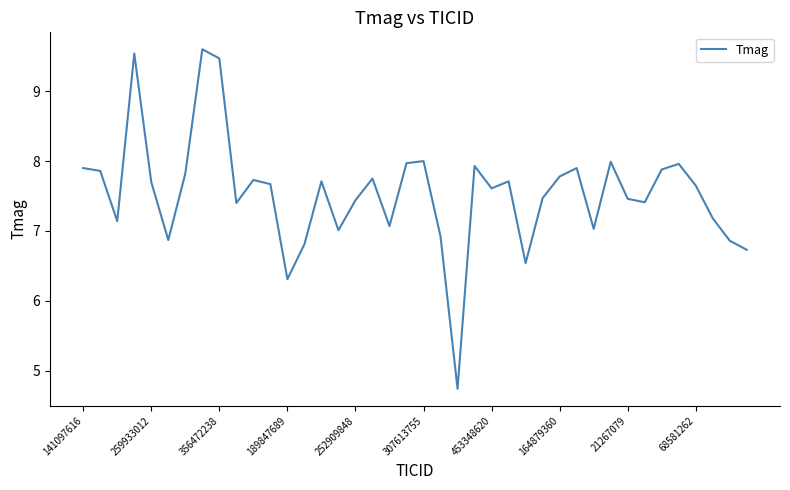

What is the smallest value displayed?

4.7